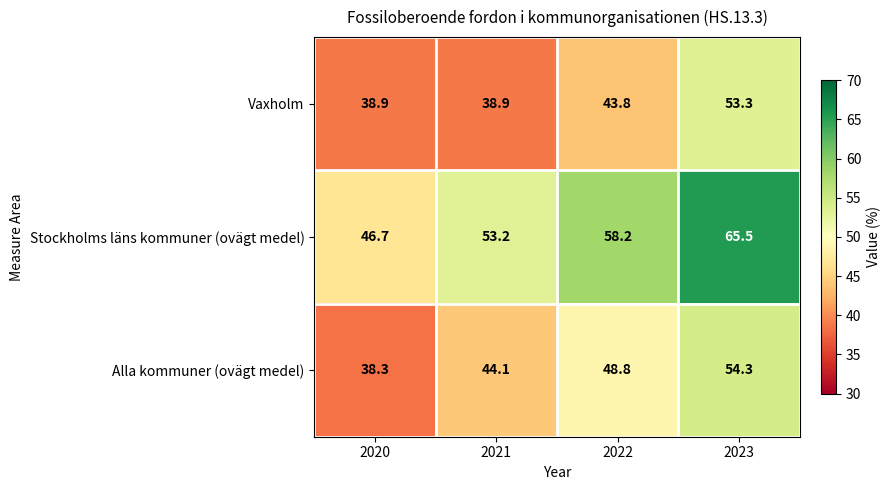

What is the spread (max minus min) of values at 2021?

14.3